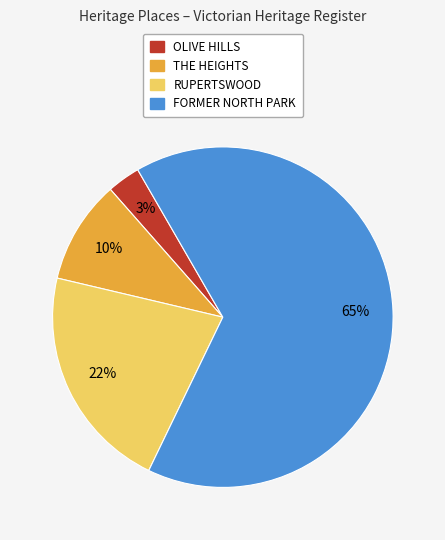

Which has a higher value, OLIVE HILLS or FORMER NORTH PARK?

FORMER NORTH PARK